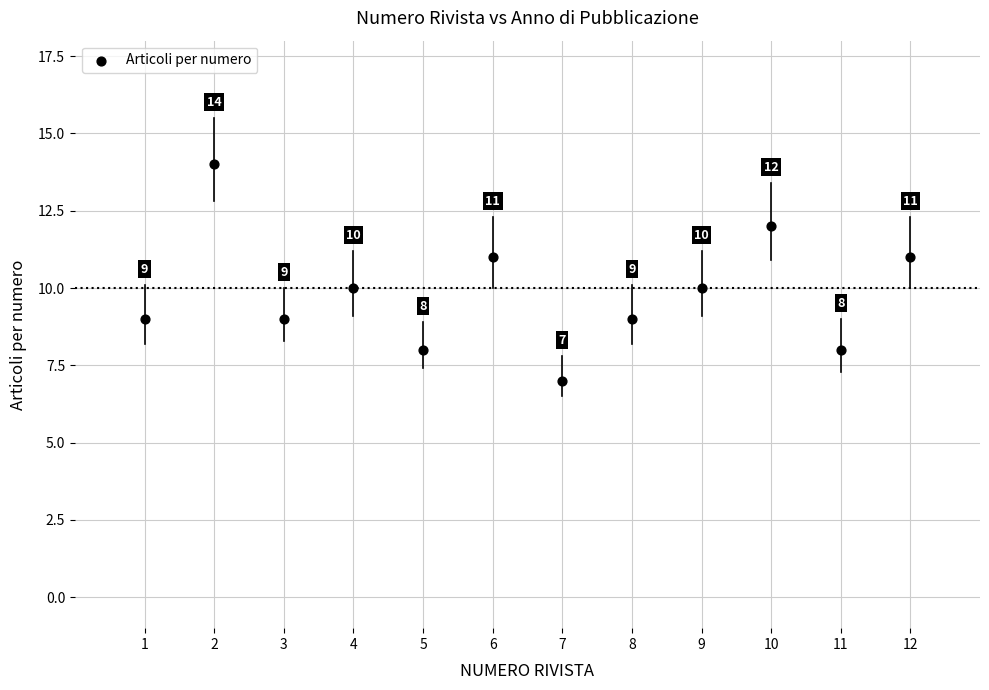

What is the range of Y values (max minus min)?

7